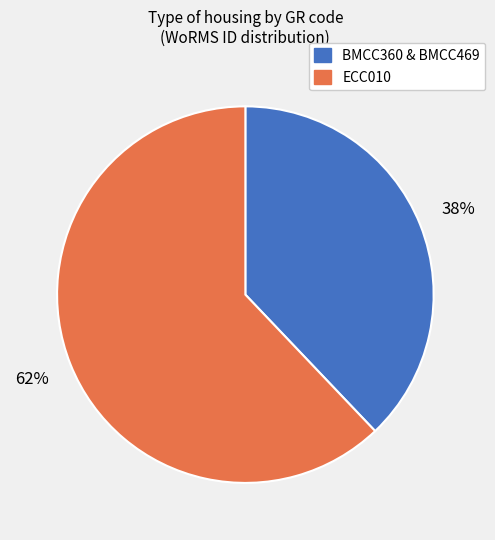

Does any single category account for the majority?

Yes